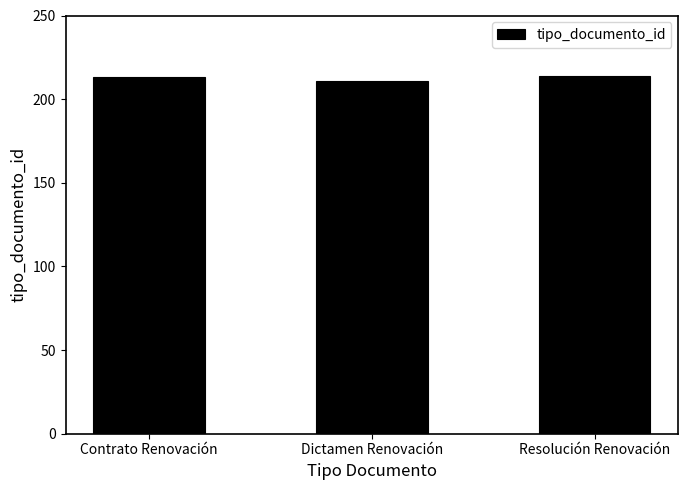

What is the minimum value shown in the chart?

211